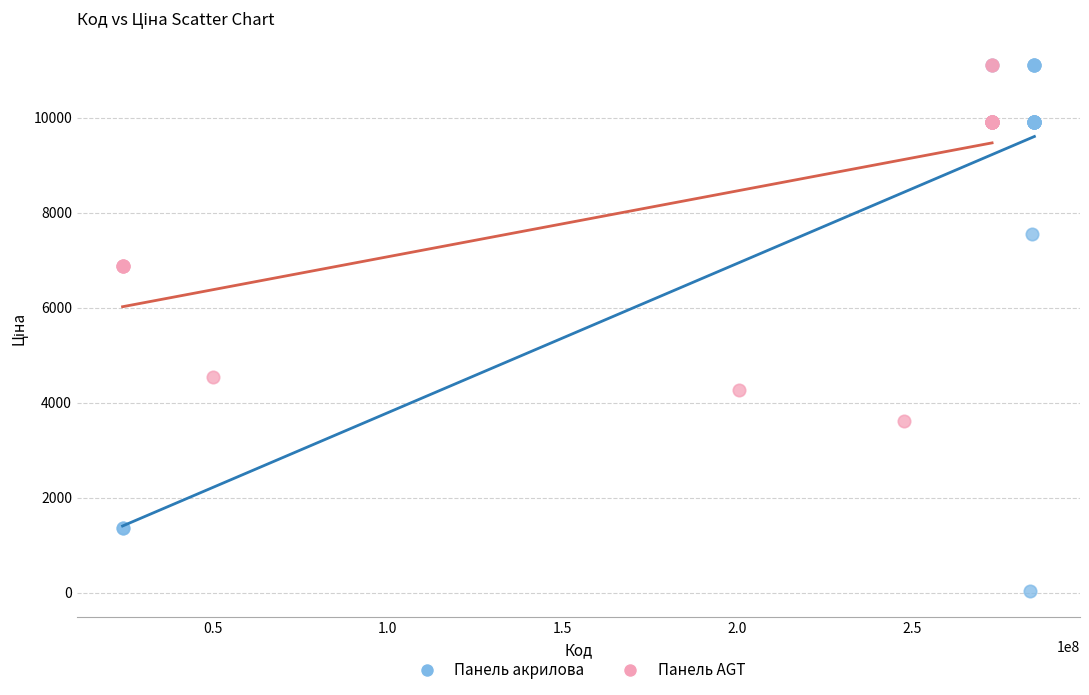

Which series reaches the minimum Y coordinate?

Панель акрилова